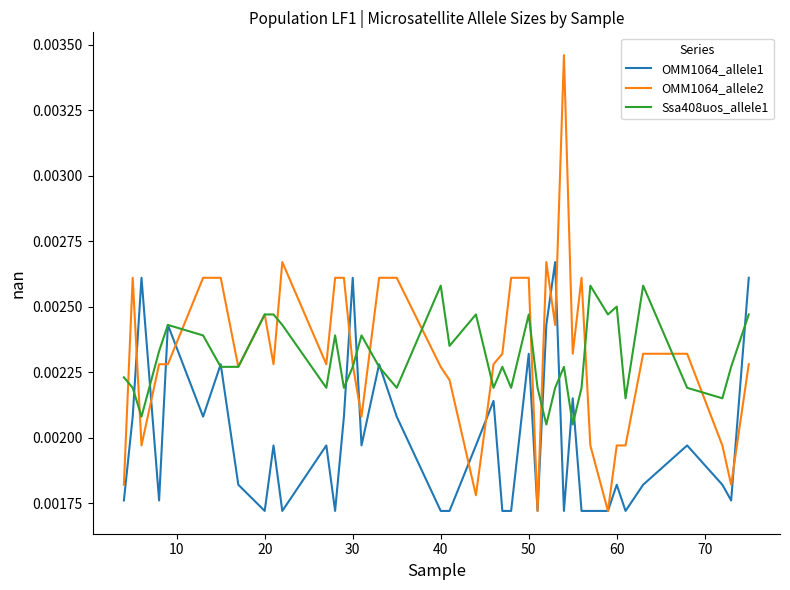

Which series has the largest range (max minus min)?

OMM1064_allele2